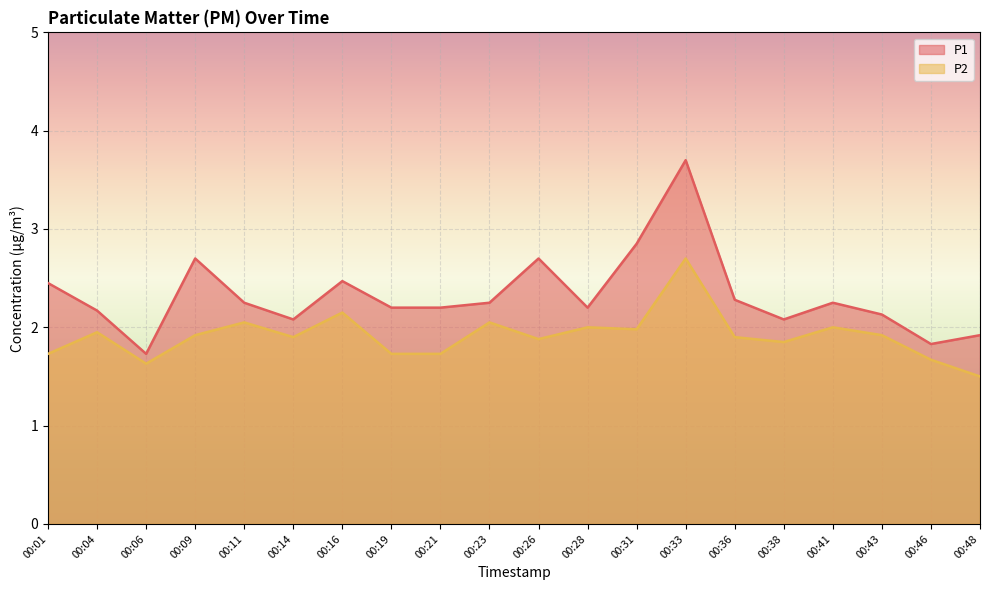

List the series in order of their peak value, lowest first.

P2, P1